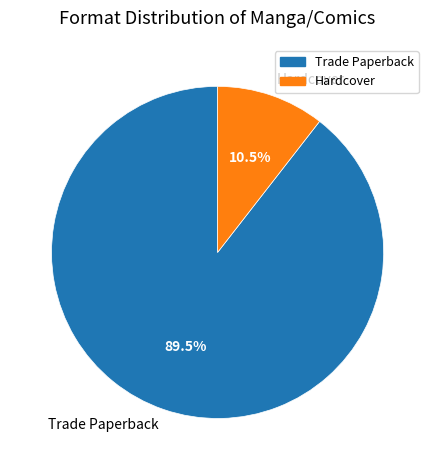

Which category has the biggest portion of the pie?

Trade Paperback